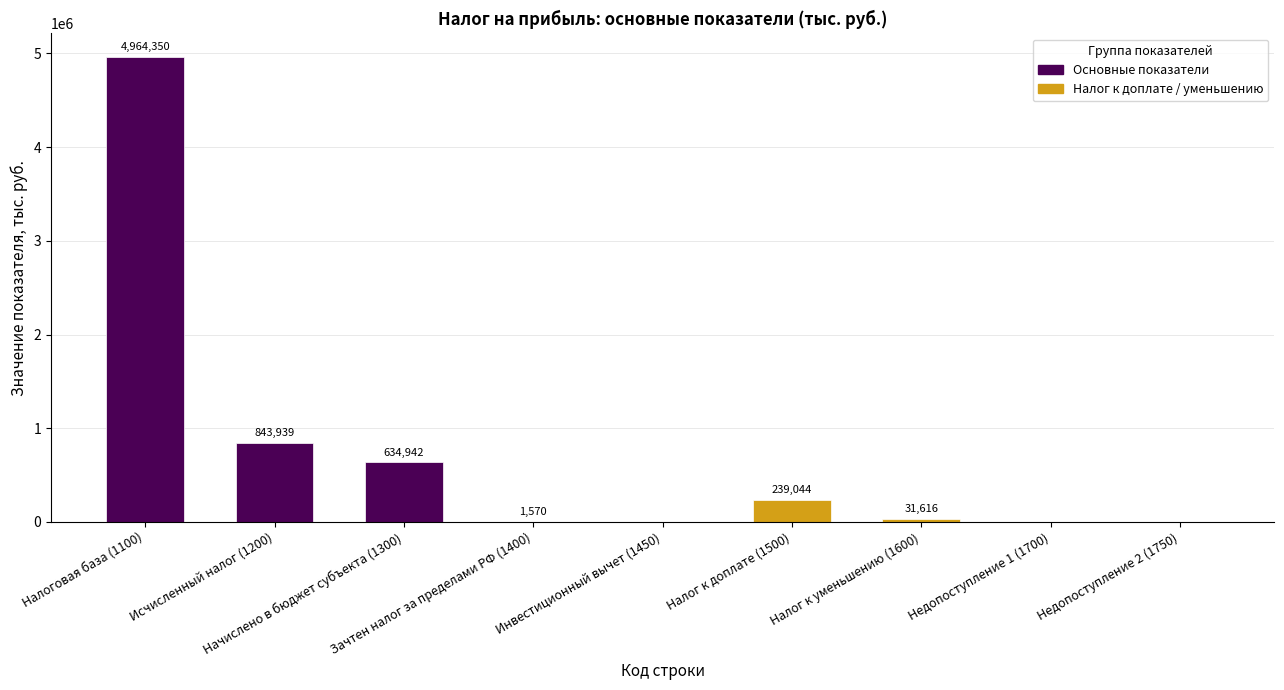

What is the change in value from Зачтен налог за пределами РФ (1400) to Налог к уменьшению (1600)?

+30046